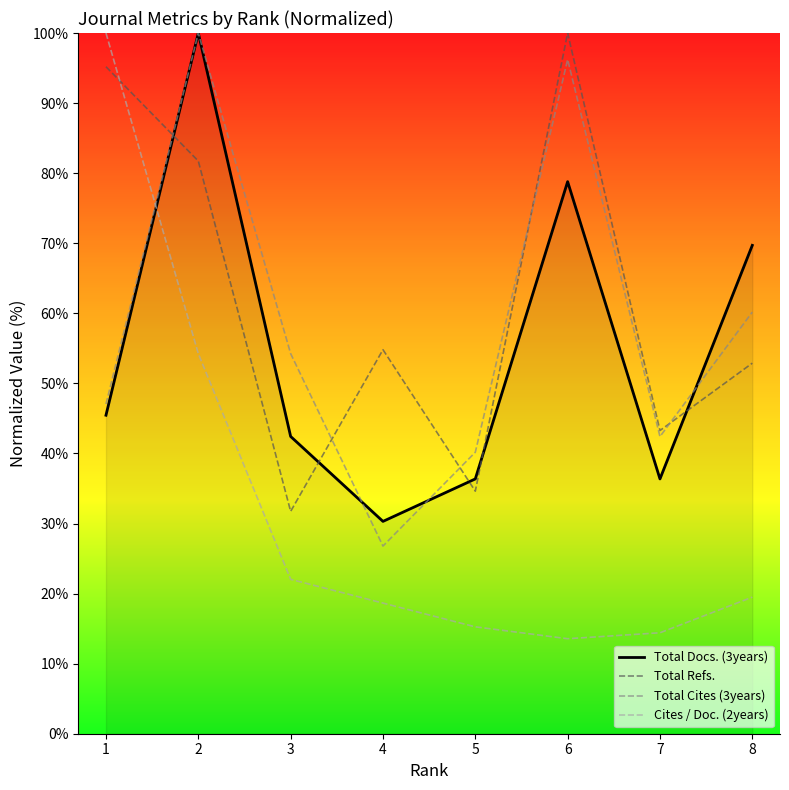

Which series has the largest range (max minus min)?

Cites / Doc. (2years)